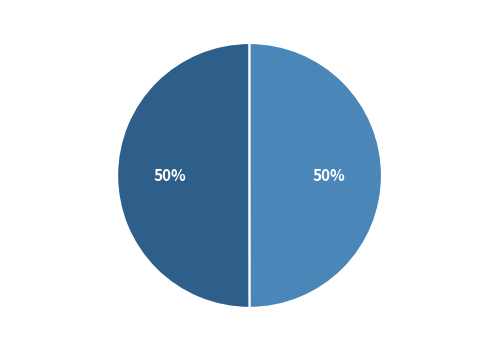

Is the sum of OPUS4-5392 and OPUS4-6924 greater than half?

Yes